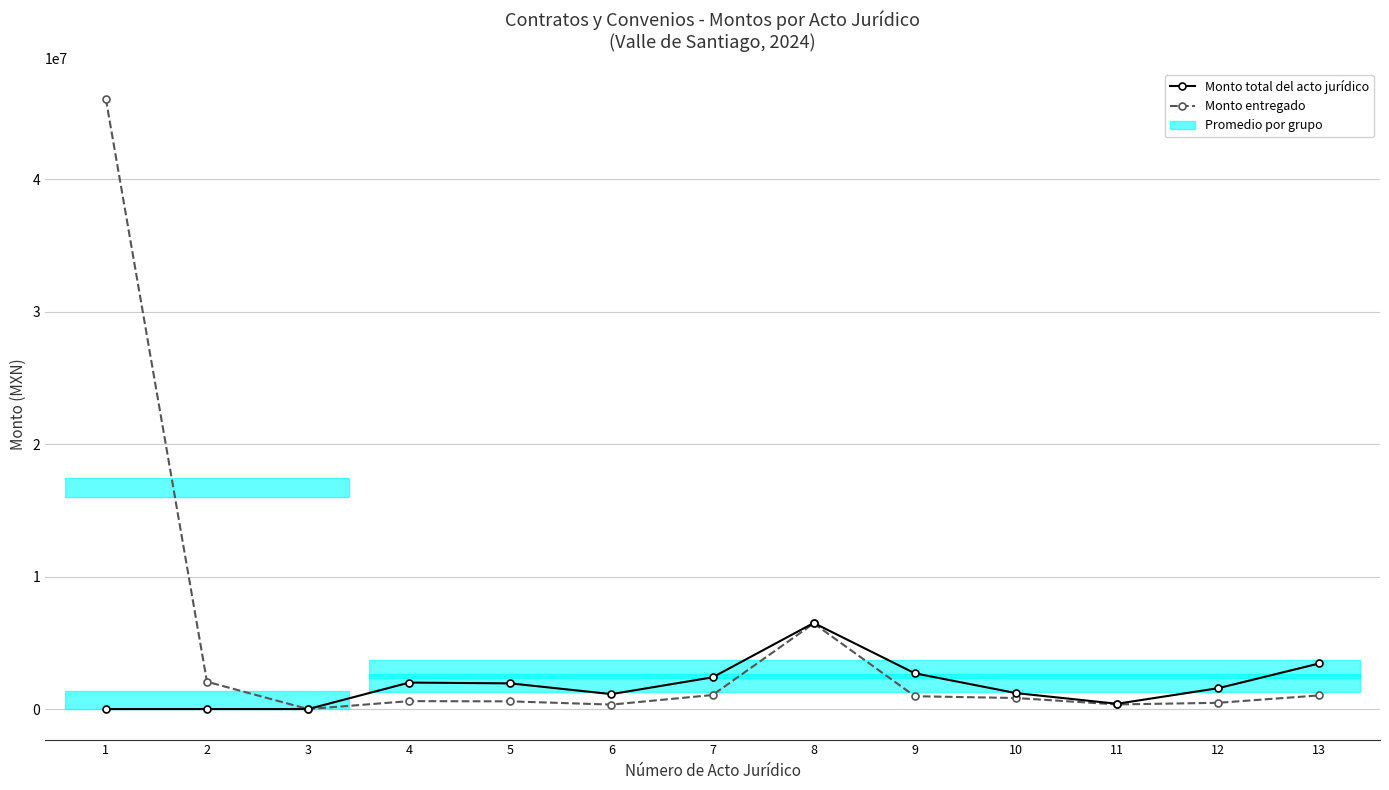

List the series in order of their peak value, highest first.

Monto entregado, Monto total del acto jurídico